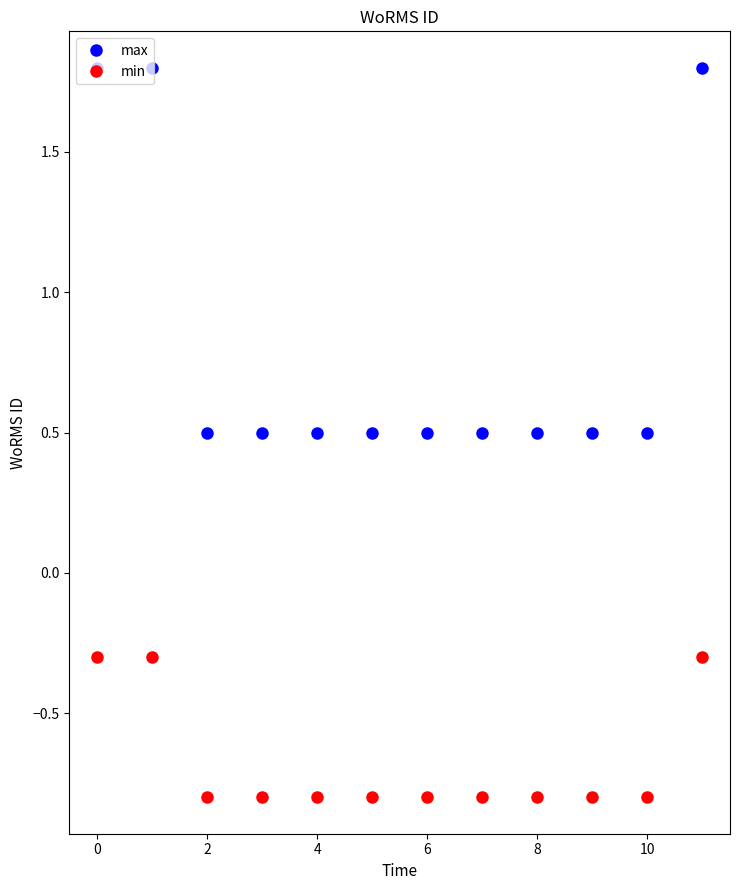

True or false: min and max cross at least once.

False